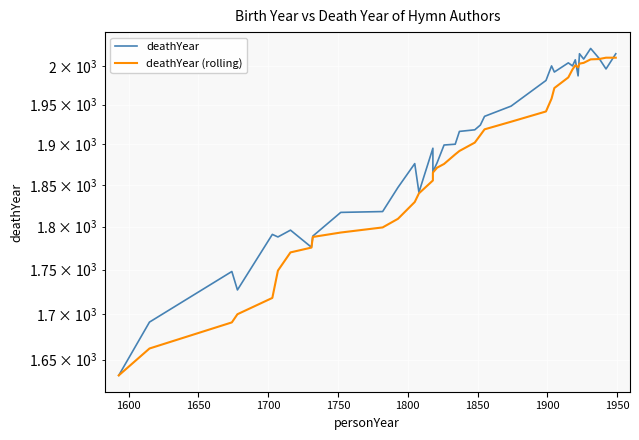

Rank the series by their average value, from highest to lowest.

deathYear, deathYear (rolling)